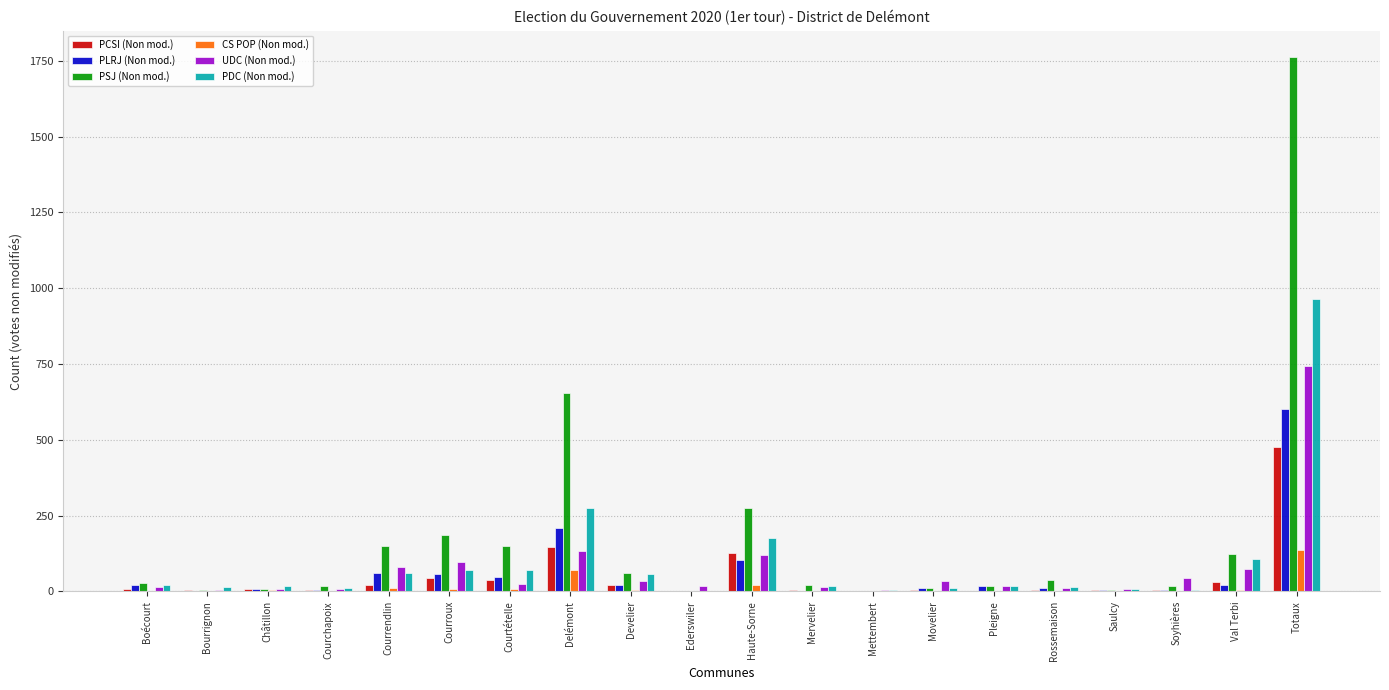

Are the bars grouped side by side (vs. stacked)?

Yes